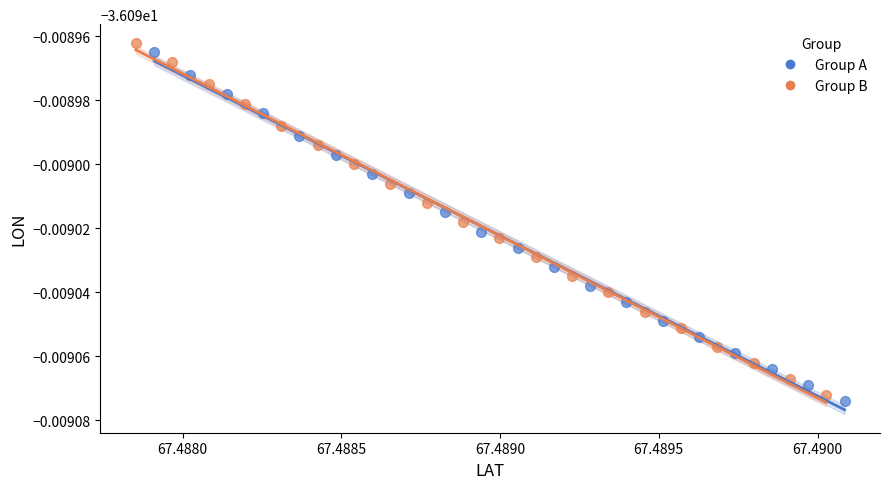

Which series has the largest Y range (max minus min)?

Group B